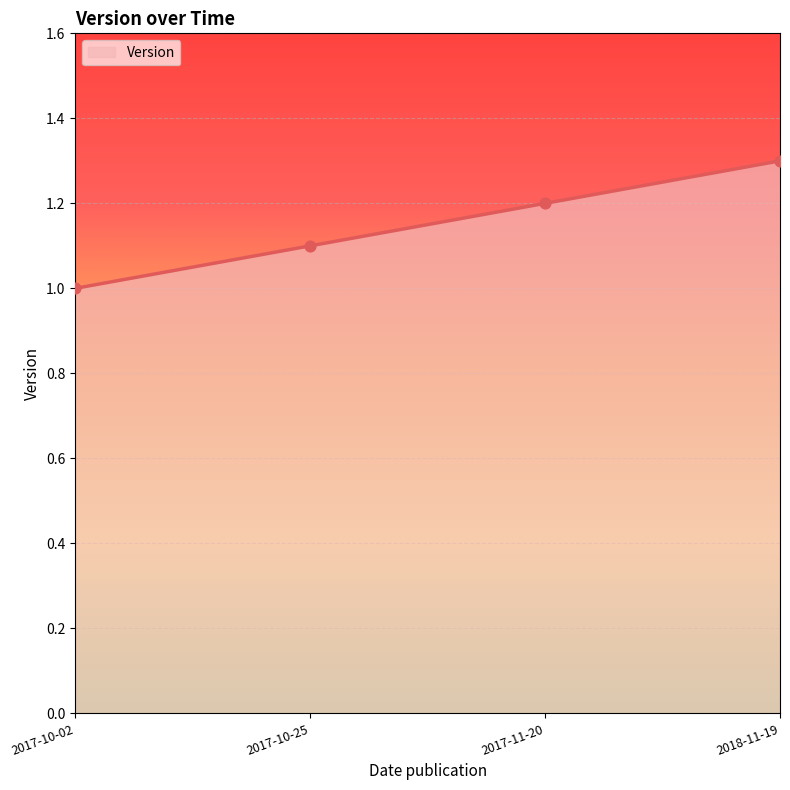

Between 2018-11-19 and 2017-10-02, which is larger?

2018-11-19